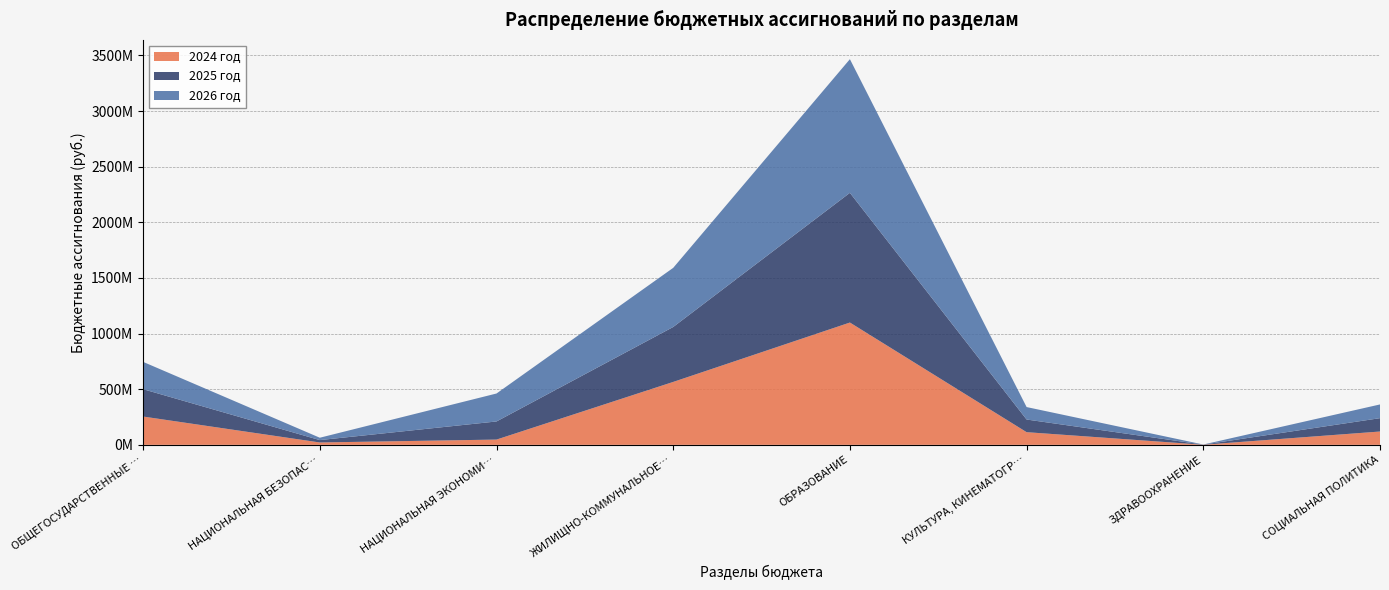

Reading left to right, what are all the values shown in this chart?

2024 год: ОБЩЕГОСУДАРСТВЕННЫЕ ВОПРОСЫ=254313258.0	НАЦИОНАЛЬНАЯ БЕЗОПАСНОСТЬ=21333559.0	НАЦИОНАЛЬНАЯ ЭКОНОМИКА=47358644.4	ЖИЛИЩНО-КОММУНАЛЬНОЕ ХОЗЯЙСТВО=565448922.9	ОБРАЗОВАНИЕ=1099173278.4	КУЛЬТУРА, КИНЕМАТОГРАФИЯ=113906902.3	ЗДРАВООХРАНЕНИЕ=986262.4	СОЦИАЛЬНАЯ ПОЛИТИКА=119802465.6
2025 год: ОБЩЕГОСУДАРСТВЕННЫЕ ВОПРОСЫ=245791306.4	НАЦИОНАЛЬНАЯ БЕЗОПАСНОСТЬ=21333559.0	НАЦИОНАЛЬНАЯ ЭКОНОМИКА=162826978.8	ЖИЛИЩНО-КОММУНАЛЬНОЕ ХОЗЯЙСТВО=493696048.2	ОБРАЗОВАНИЕ=1165616576.2	КУЛЬТУРА, КИНЕМАТОГРАФИЯ=113712014.0	ЗДРАВООХРАНЕНИЕ=986262.4	СОЦИАЛЬНАЯ ПОЛИТИКА=120055039.3
2026 год: ОБЩЕГОСУДАРСТВЕННЫЕ ВОПРОСЫ=245475032.4	НАЦИОНАЛЬНАЯ БЕЗОПАСНОСТЬ=21333559.0	НАЦИОНАЛЬНАЯ ЭКОНОМИКА=251216715.8	ЖИЛИЩНО-КОММУНАЛЬНОЕ ХОЗЯЙСТВО=531468288.9	ОБРАЗОВАНИЕ=1201267337.2	КУЛЬТУРА, КИНЕМАТОГРАФИЯ=111965999.0	ЗДРАВООХРАНЕНИЕ=986262.4	СОЦИАЛЬНАЯ ПОЛИТИКА=123266418.3